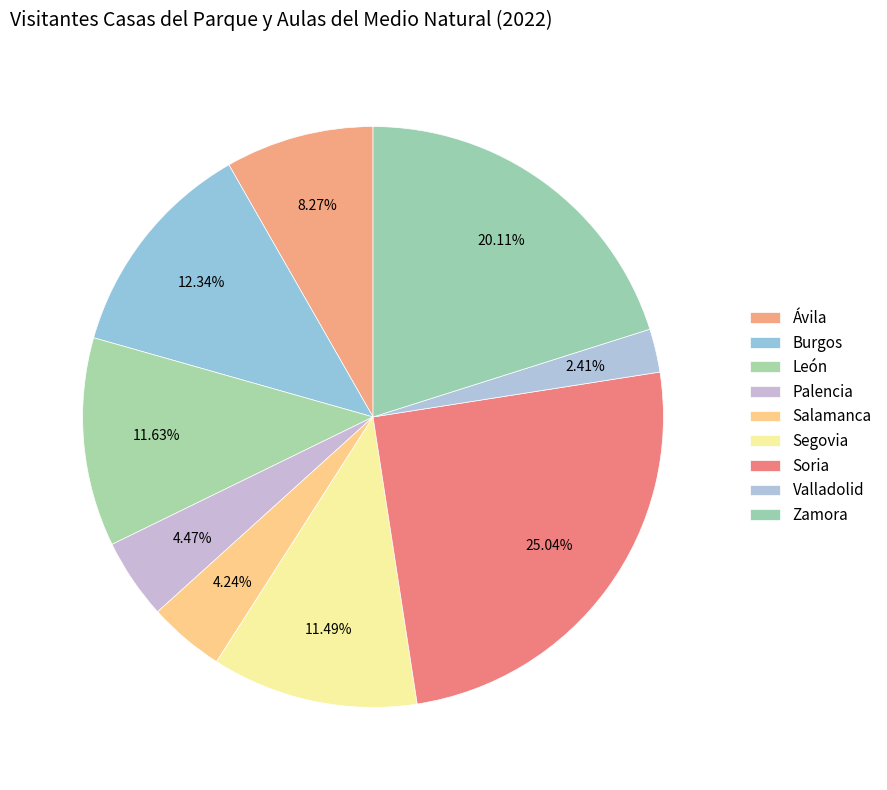

How many slices are in this pie chart?

9